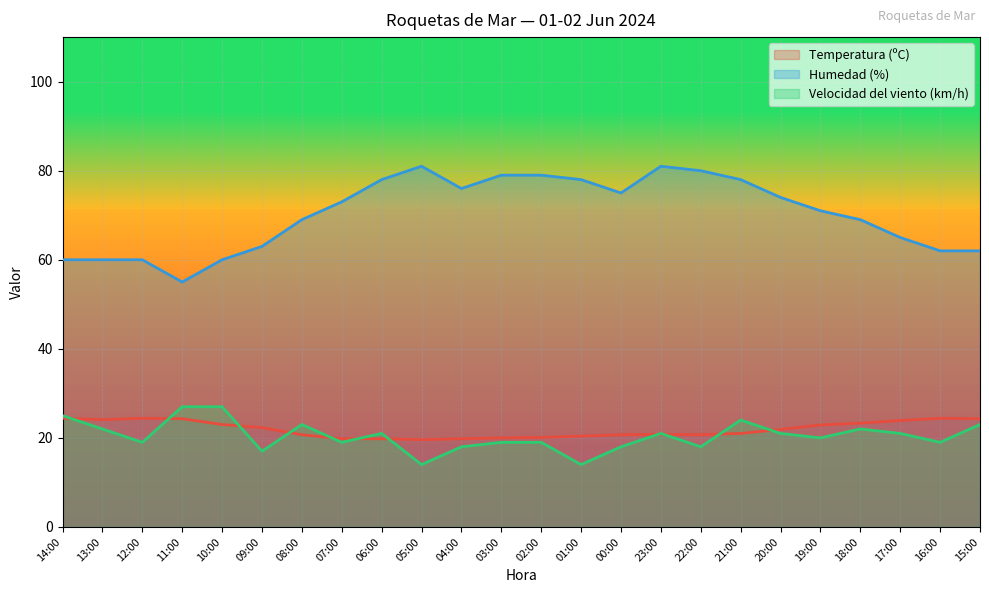

True or false: Humedad (%) and Temperatura (ºC) intersect in this chart.

False